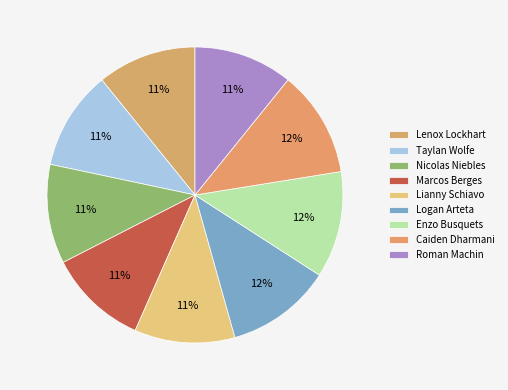

To the nearest percent, what portion does Taylan Wolfe represent?

11%